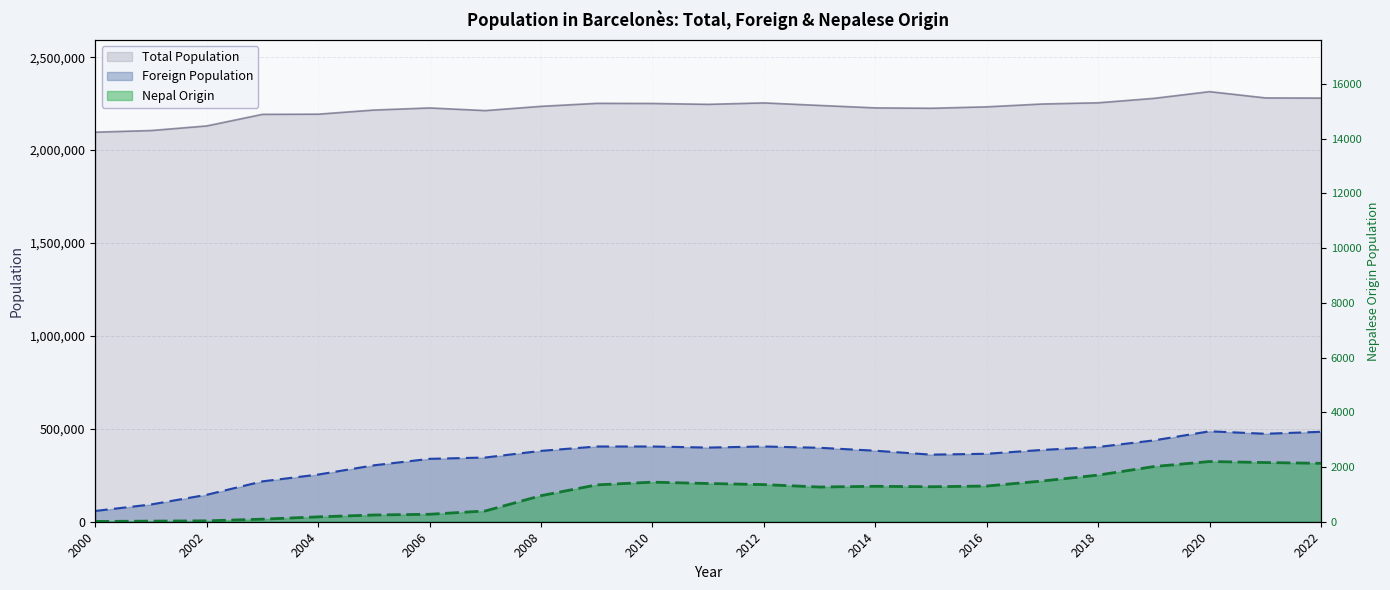

List the series in order of their peak value, lowest first.

Nepal Origin, Foreign Population, Total Population